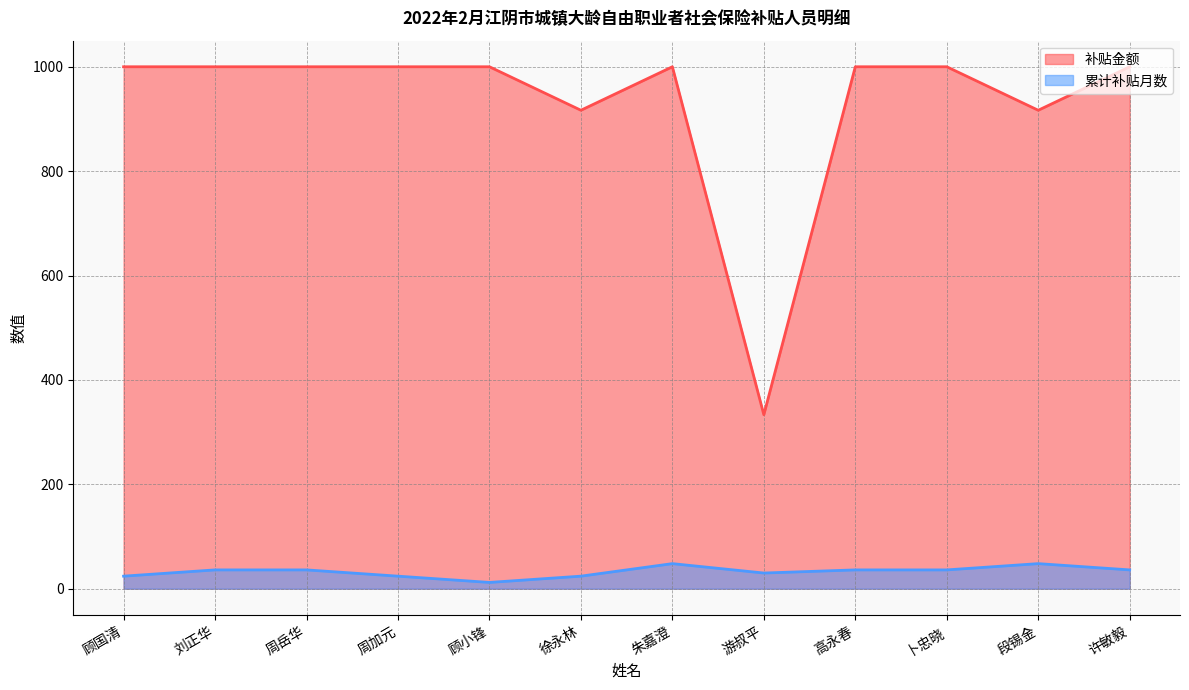

Reading right to left, list all the values displayed in this chart.

补贴金额: 许敏毅=1000.0	段锡金=916.7	卜忠晓=1000.0	高永春=1000.0	游叔平=333.3	朱嘉澄=1000.0	徐永林=916.7	顾小锋=1000.0	周加元=1000.0	周岳华=1000.0	刘正华=1000.0	顾国清=1000.0
累计补贴月数: 许敏毅=36.0	段锡金=48.0	卜忠晓=36.0	高永春=36.0	游叔平=30.0	朱嘉澄=48.0	徐永林=24.0	顾小锋=12.0	周加元=24.0	周岳华=36.0	刘正华=36.0	顾国清=24.0